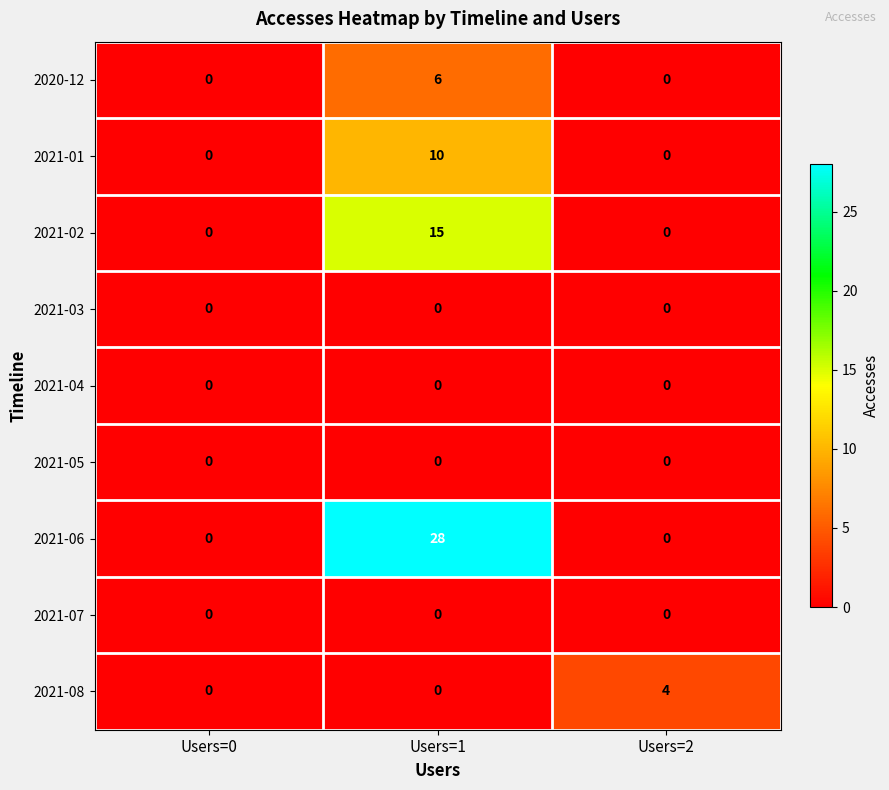

Is it true that 2021-01 equals 0 at Users=2?

True